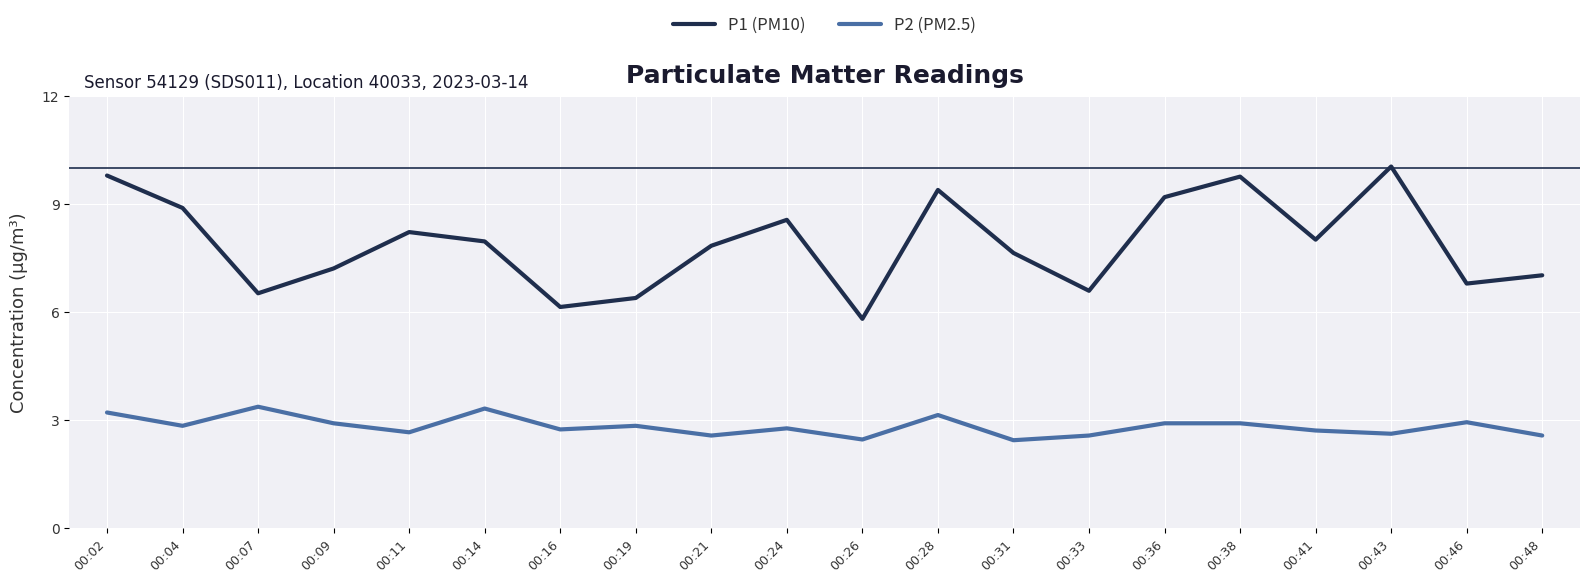

Is this an area chart (filled region under the line)?

No